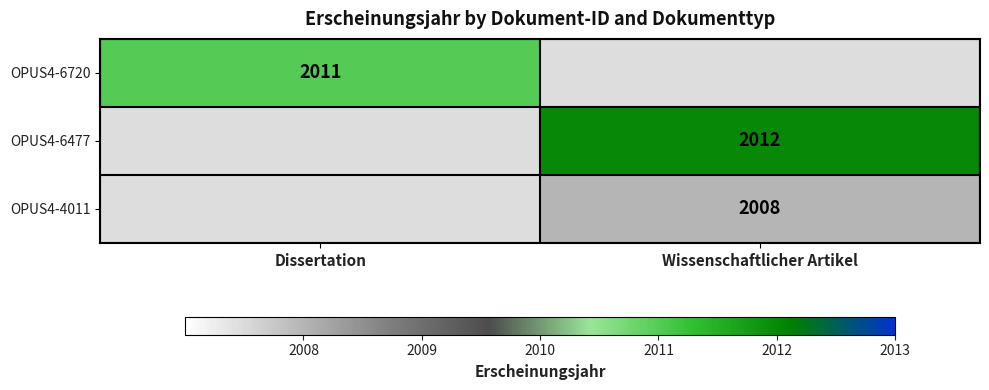

The value of OPUS4-4011 at Wissenschaftlicher Artikel is 2008. True or false?

True